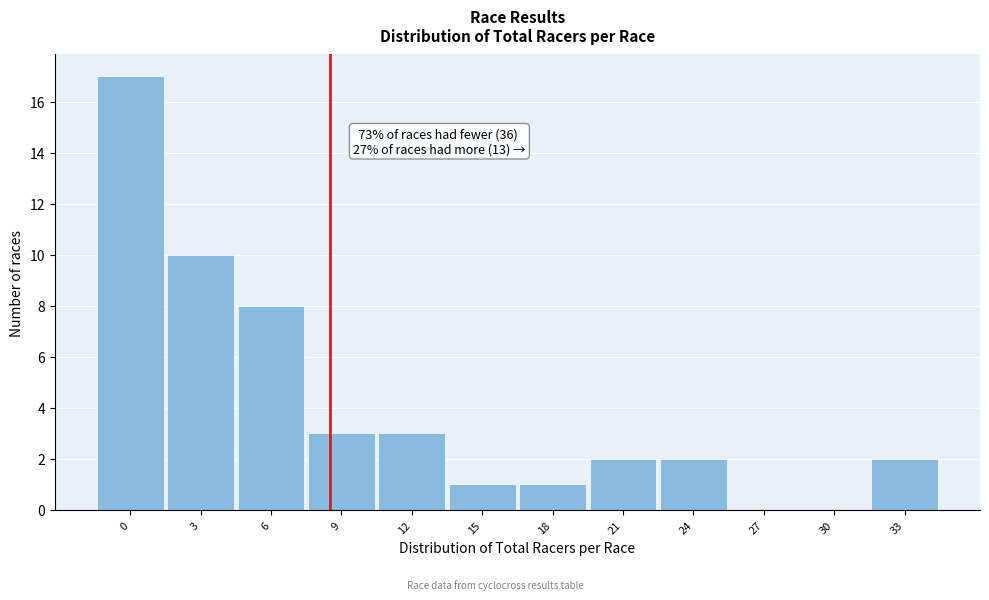

Reading right to left, list all the values displayed in this chart.

33=2	30=0	27=0	24=2	21=2	18=1	15=1	12=3	9=3	6=8	3=10	0=17